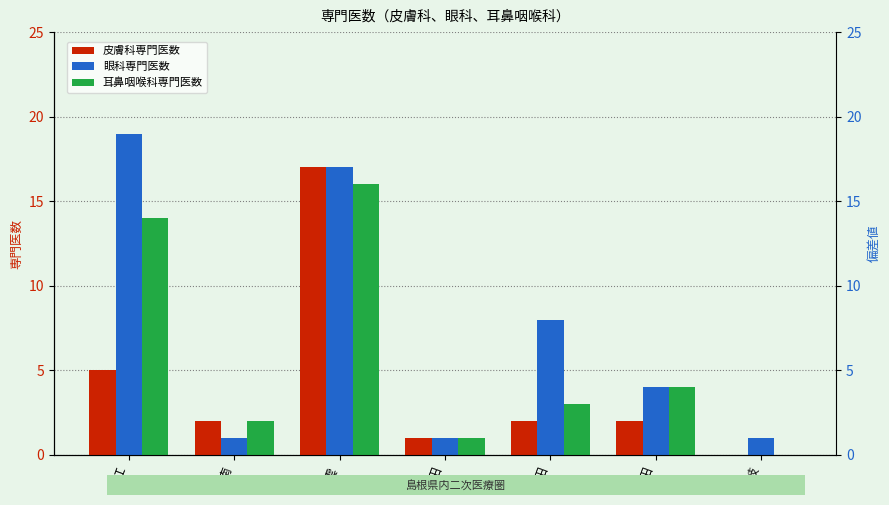

What is the sum of the 皮膚科専門医数 values at 雲南 and 隠岐?

2